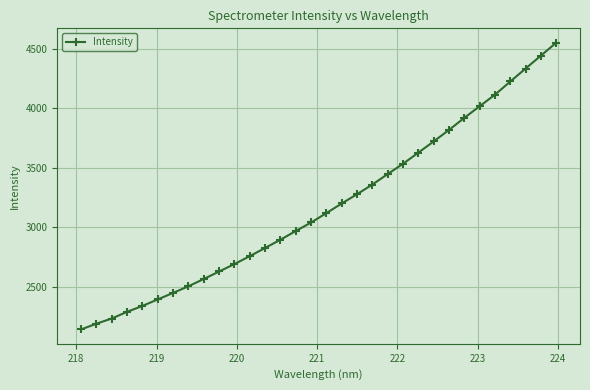

What is the greatest value displayed?

4551.7